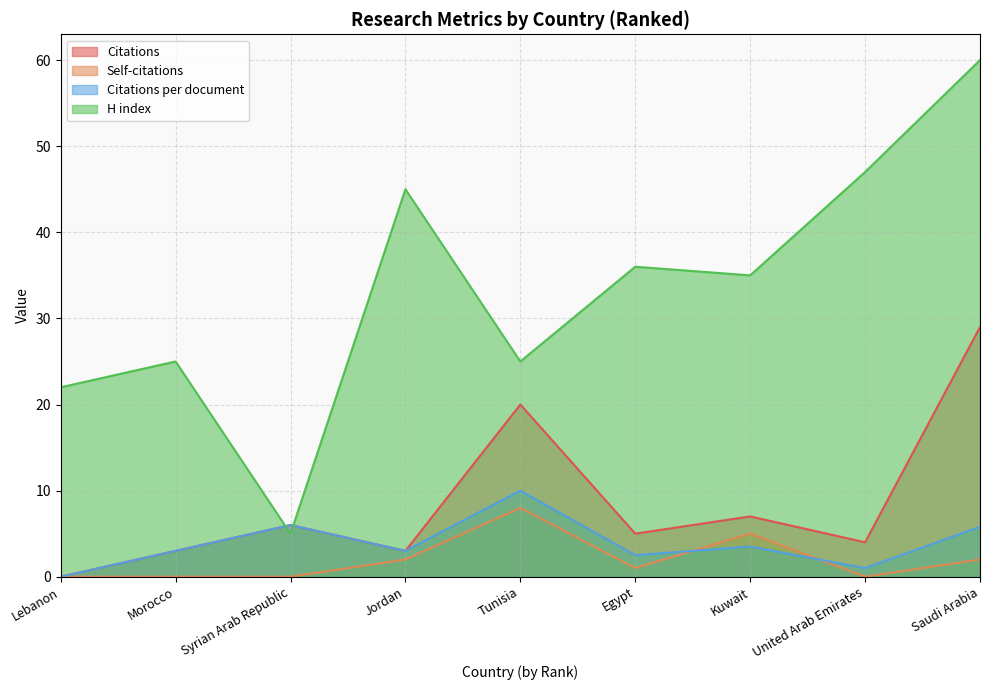

True or false: Citations and Citations per document intersect in this chart.

False